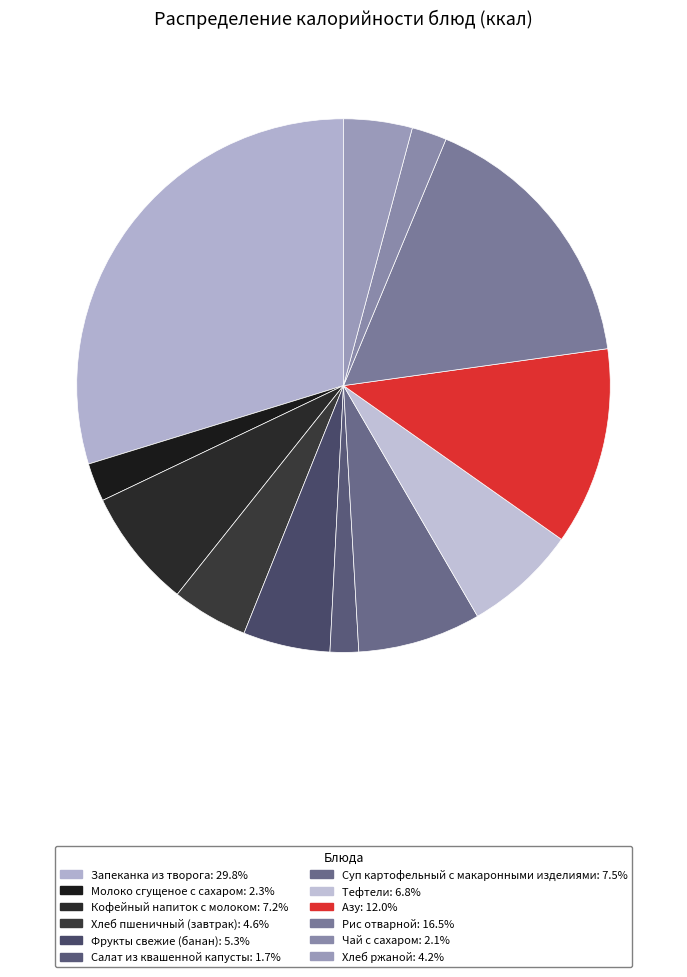

Does any single category account for the majority?

No